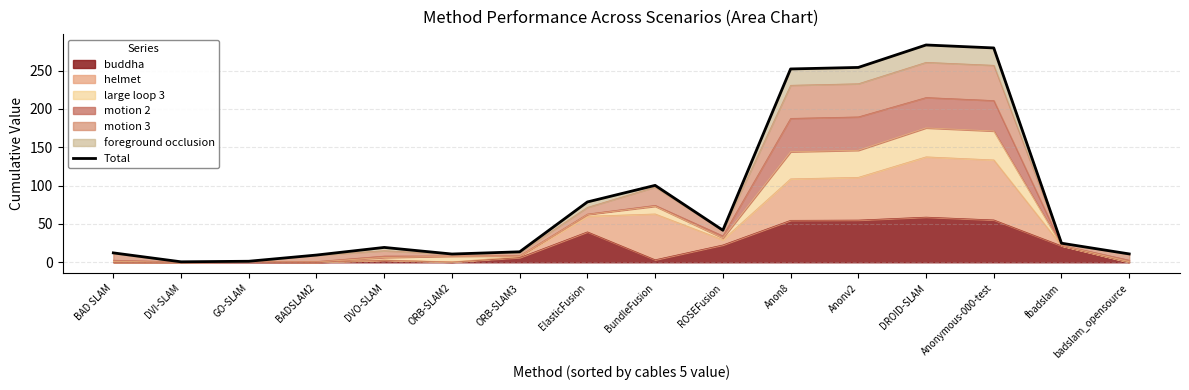

Rank the categories by value from lowest to highest.

DVI-SLAM, GO-SLAM, BADSLAM2, ORB-SLAM2, badslam_opensource, BAD SLAM, ORB-SLAM3, DVO-SLAM, fbadslam, ROSEFusion, ElasticFusion, BundleFusion, Anon8, Anonv2, Anonymous-000-test, DROID-SLAM